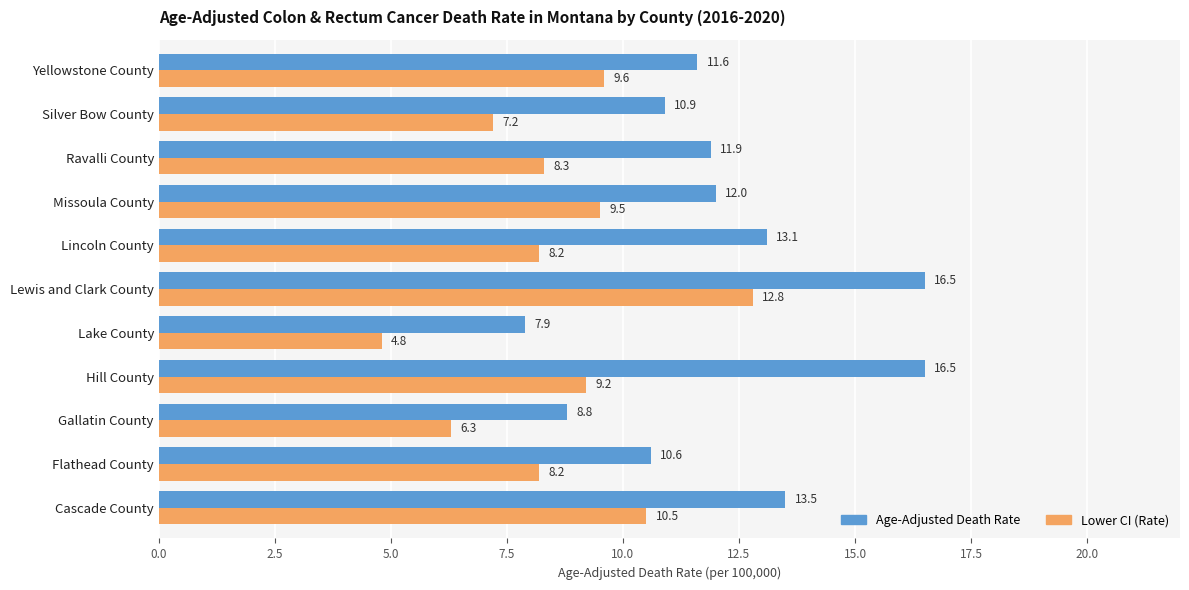

What is the greatest value displayed?

16.5